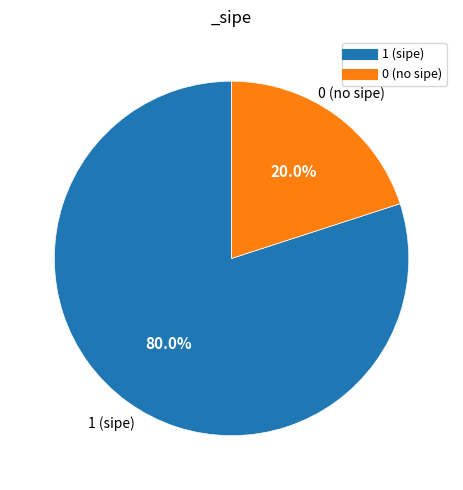

Does any single category account for the majority?

Yes